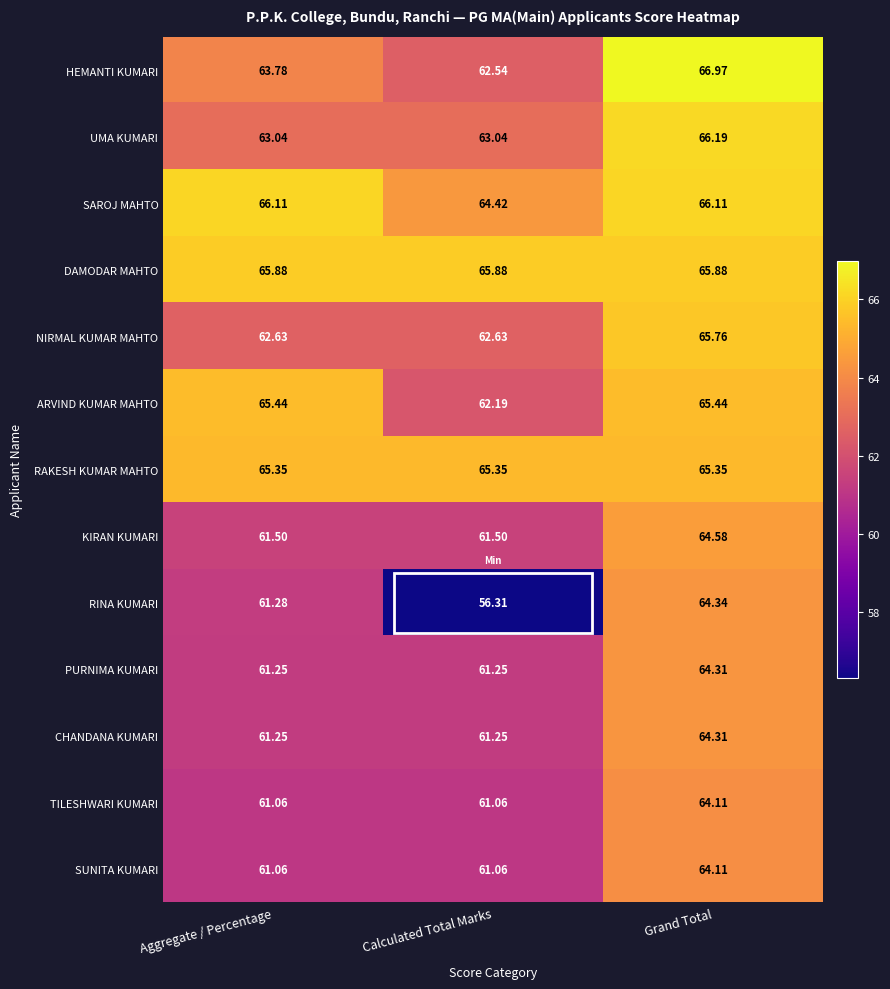

Between Calculated Total Marks and Grand Total, which series saw the biggest shift?

RINA KUMARI